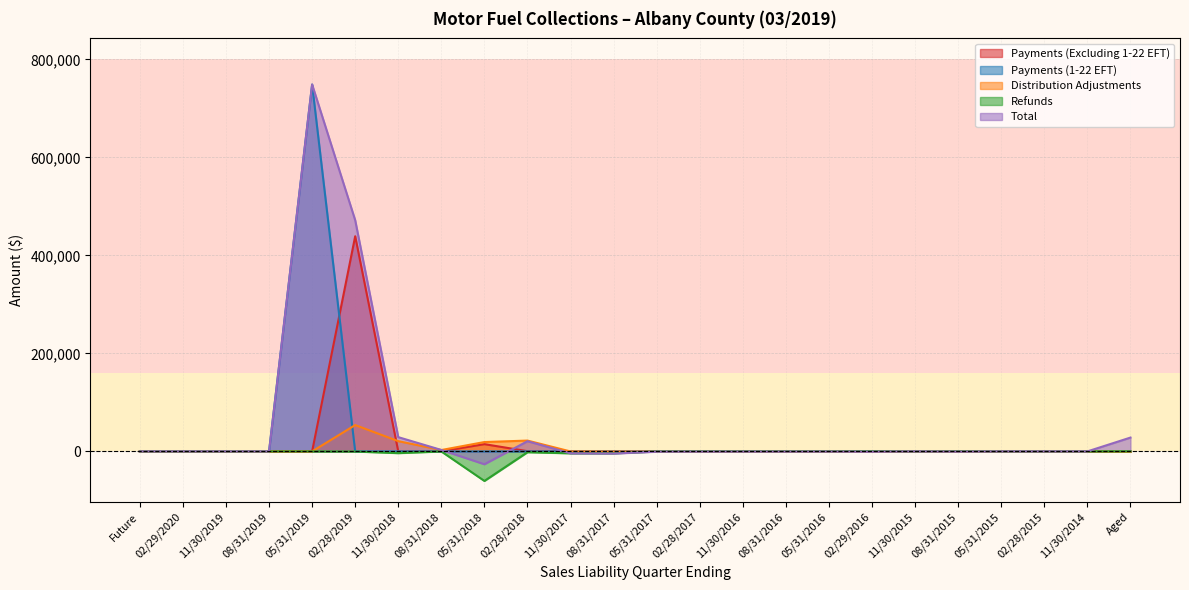

How many intersections are there between Total and Refunds?

4